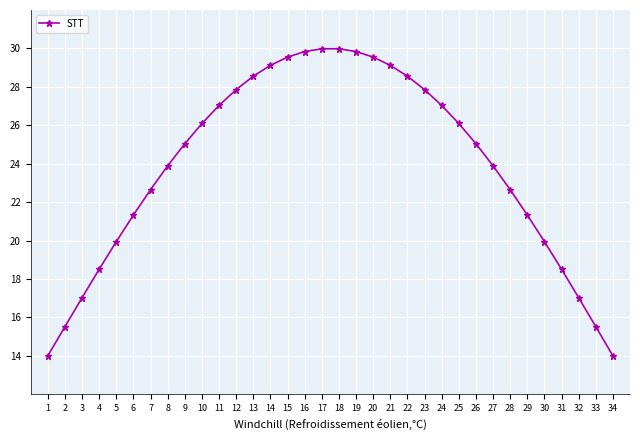

What is the smallest value displayed?

14.0